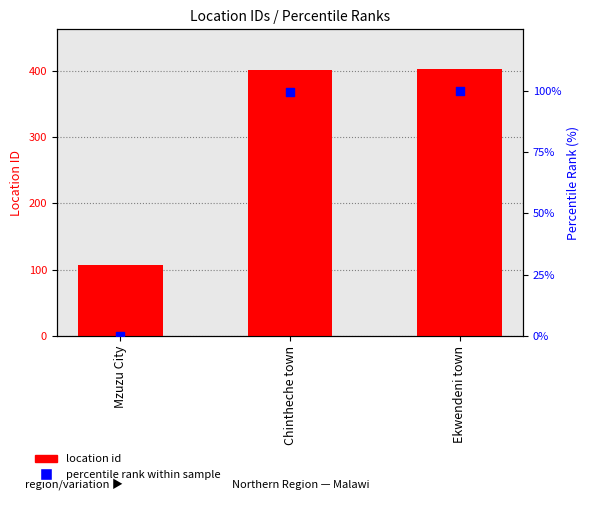

At which category is the sum across all series the highest?

Ekwendeni town